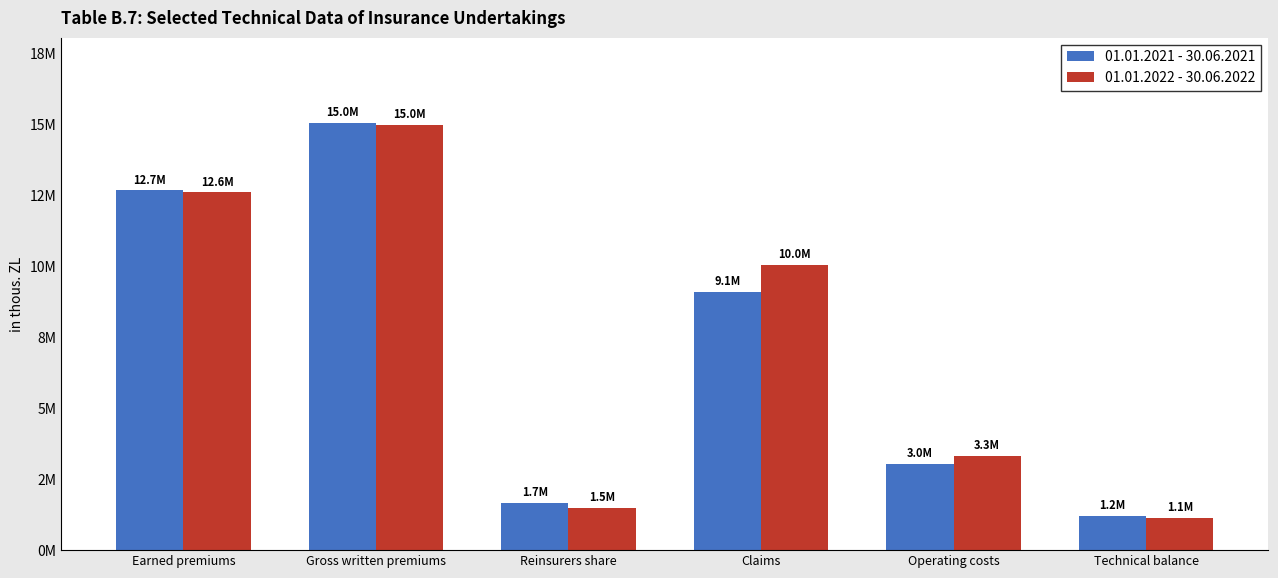

At which category is the sum across all series the highest?

Gross written premiums